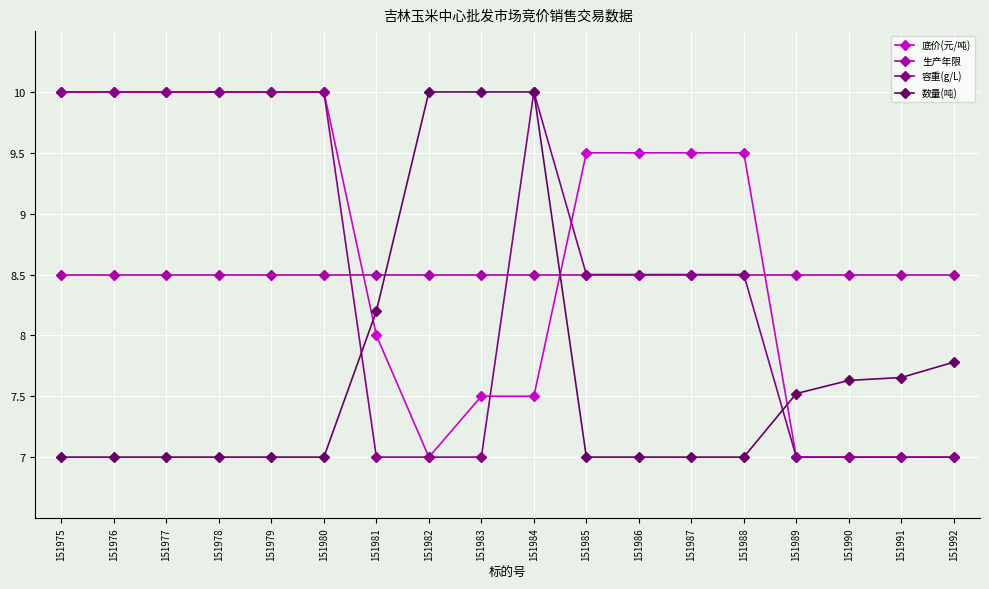

Is the value of 数量(吨) at 151984 greater than the value of 生产年限 at 151992?

Yes